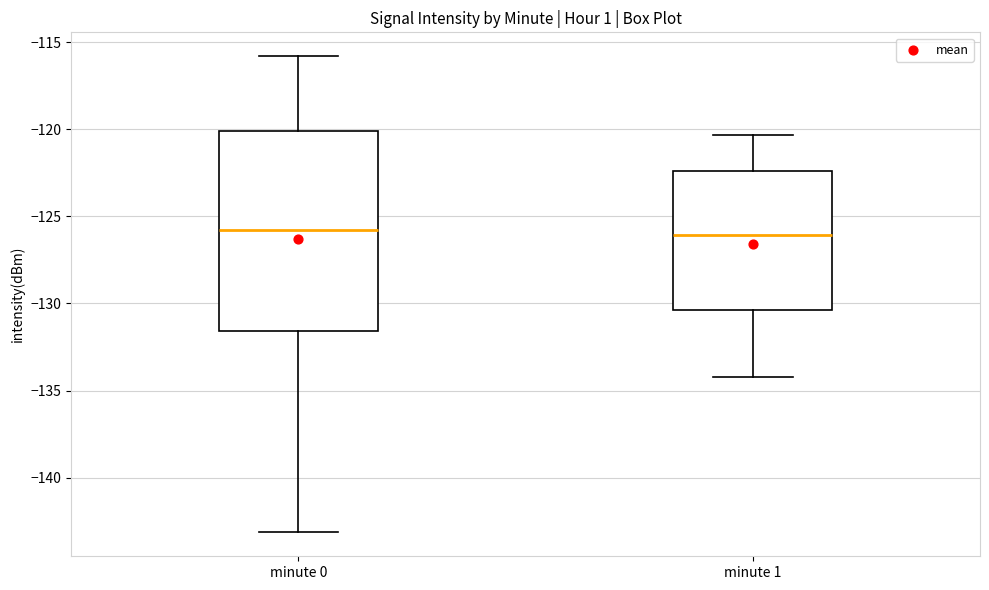

Where does the upper whisker of the box for minute 1 end on the y-axis? The values are not printed on the chart, so give them approximately, as read against the axis.

-120.5